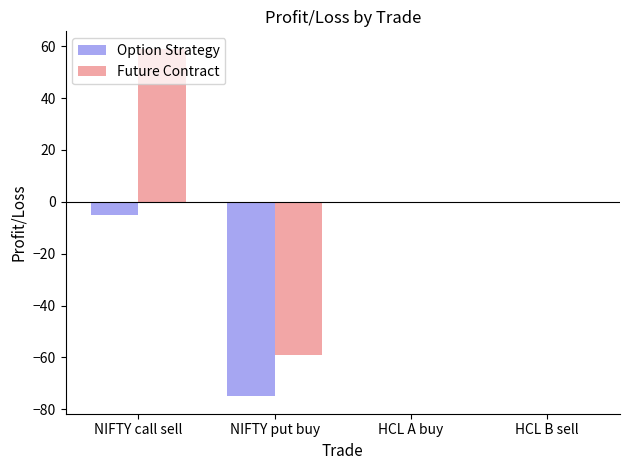

What is the sum of the Future Contract values at HCL A buy and NIFTY call sell?

59